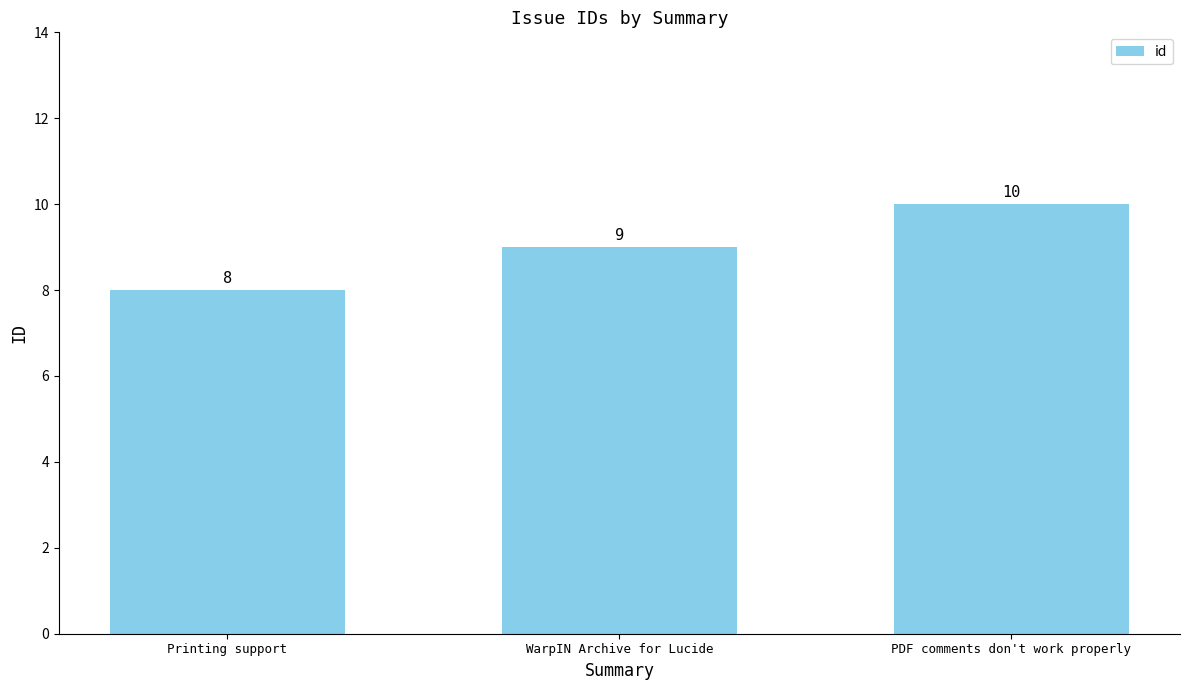

Rank the categories by value from lowest to highest.

Printing support, WarpIN Archive for Lucide, PDF comments don't work properly